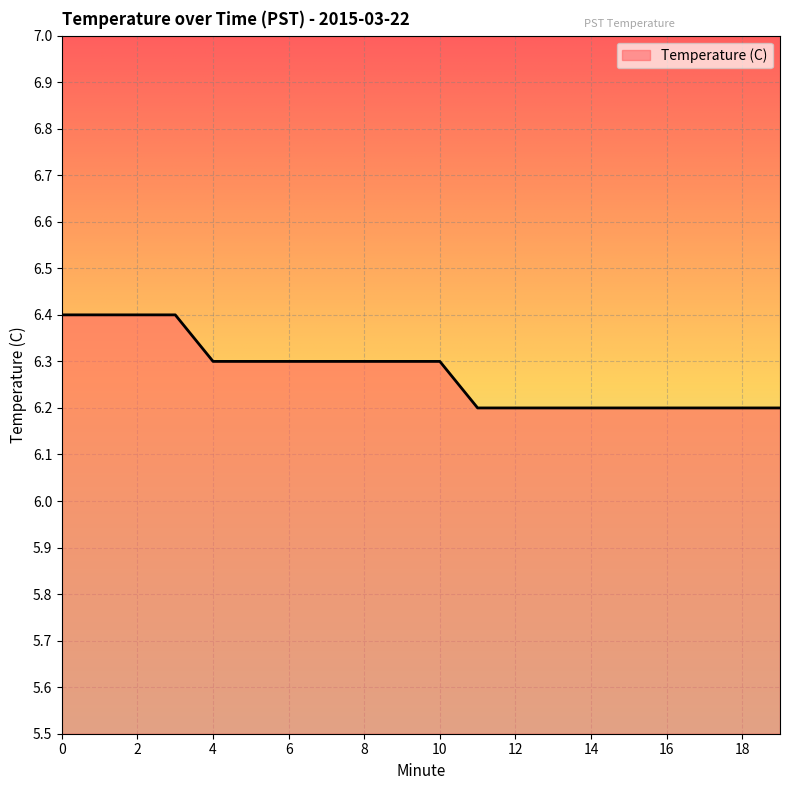

What is the minimum value shown in the chart?

6.2